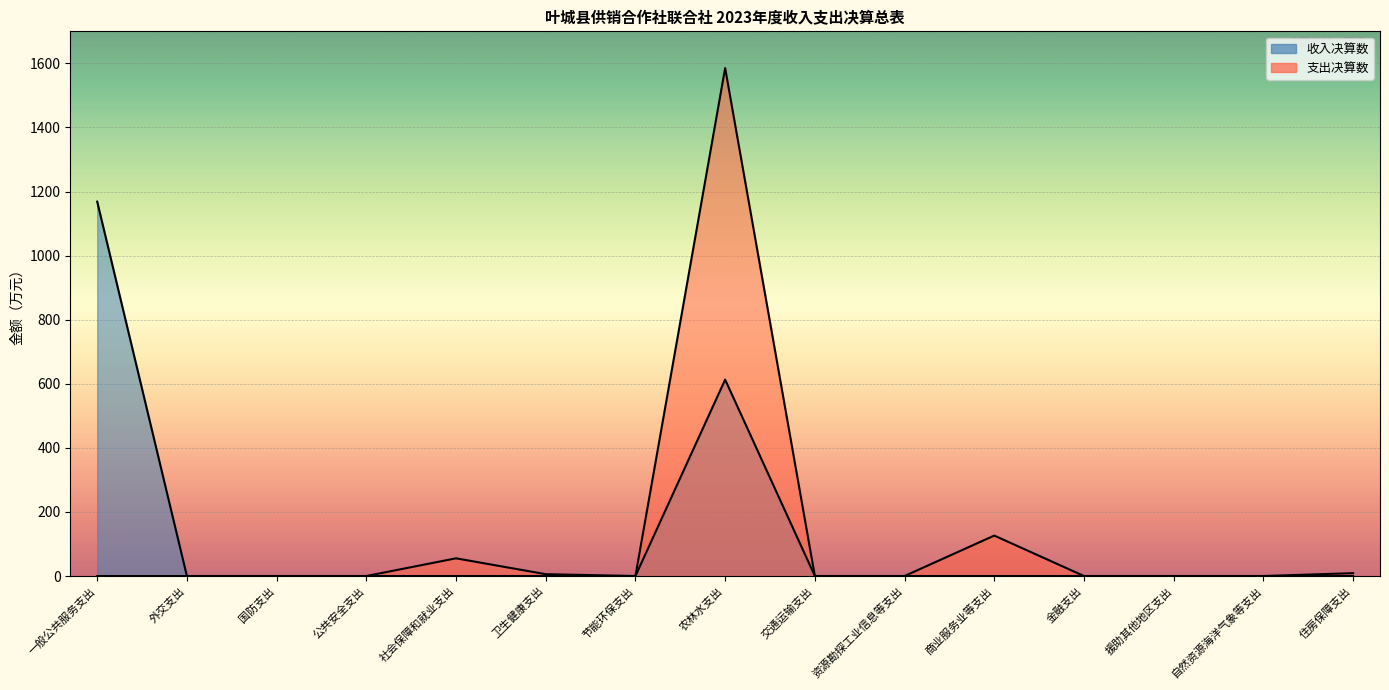

What is the label of the 3rd point from the left?

国防支出